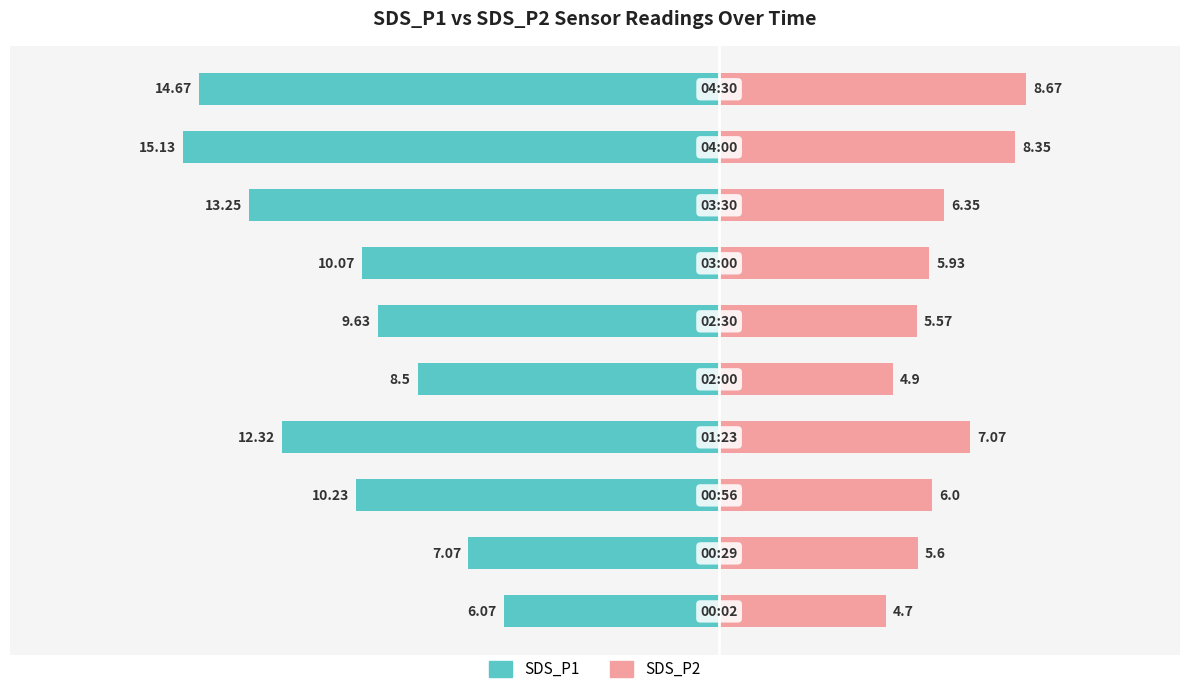

The SDS_P1 series shows -9.9 at 8. True or false?

False